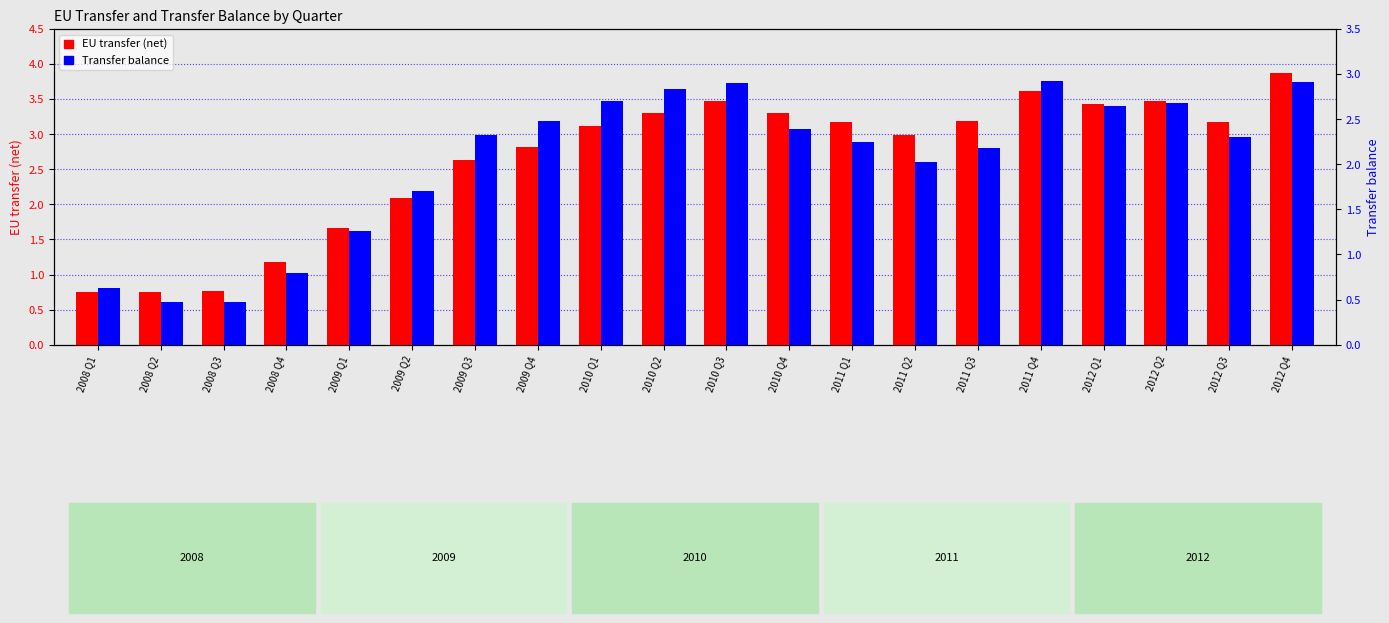

What is the difference between the maximum and minimum values in the EU transfer (net) series?

3.1